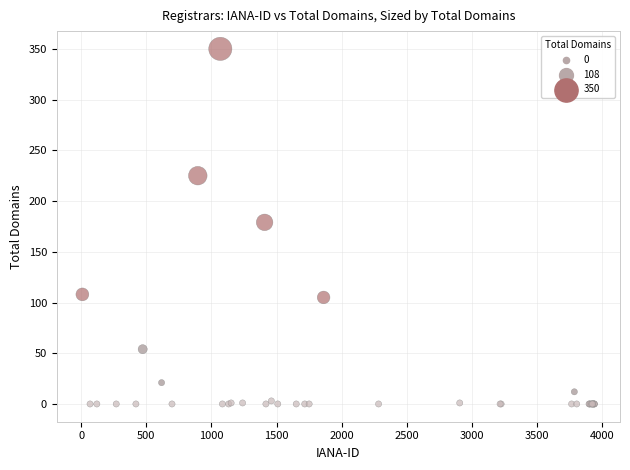

What Y value in the scatter plot is closest to 175?

179